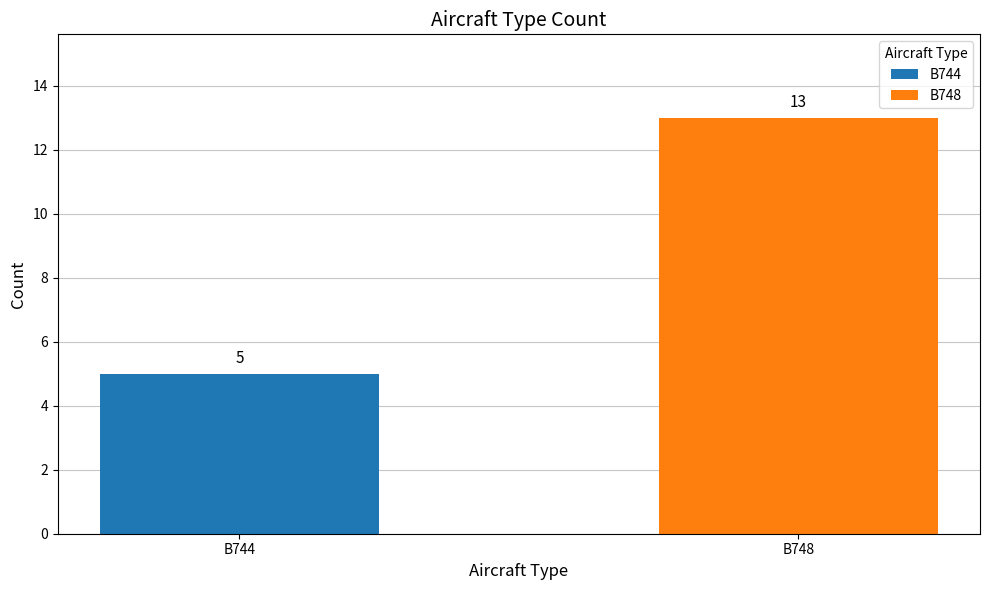

List the series in order of their peak value, lowest first.

B744, B748